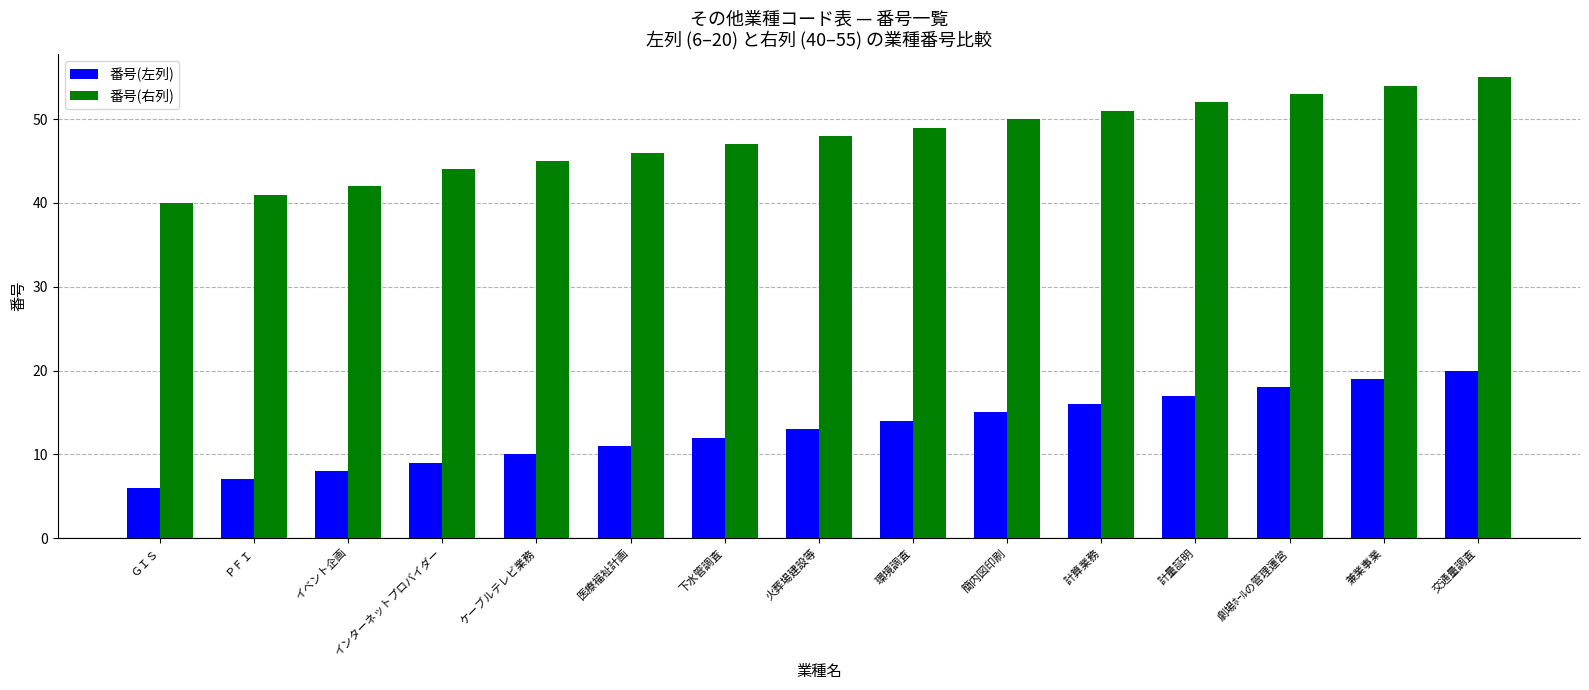

Which category has the lowest value in the 番号(右列) series?

ＧＩＳ